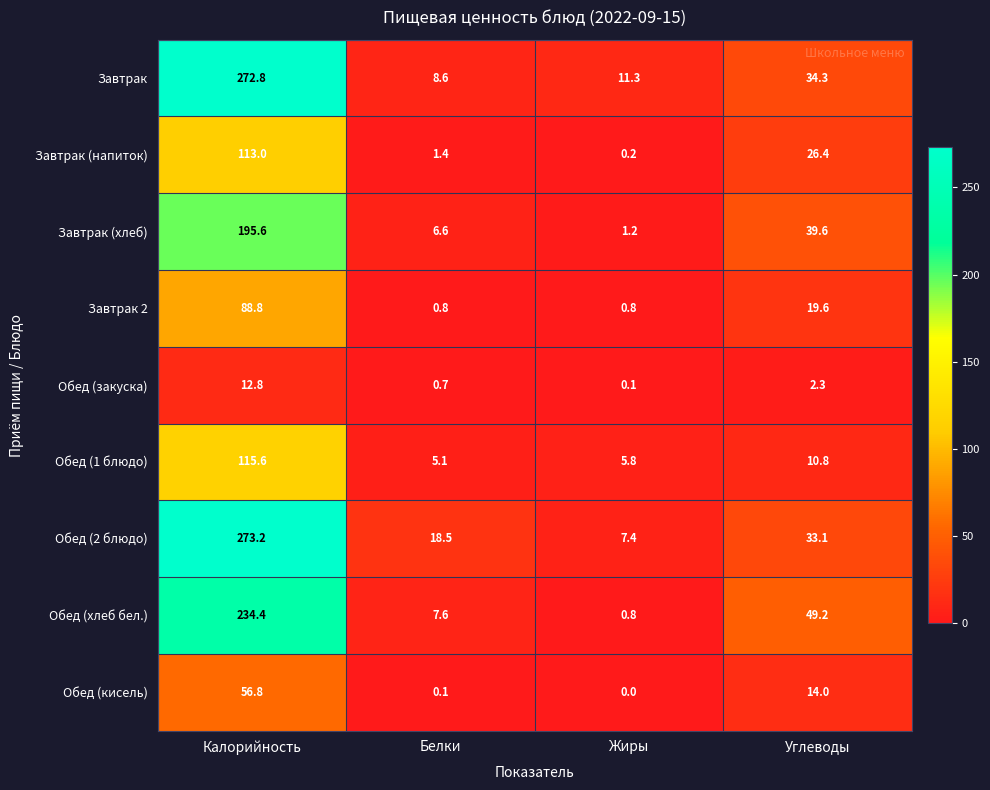

What is the difference between the maximum and second lowest values in the Обед (2 блюдо) series?

254.7